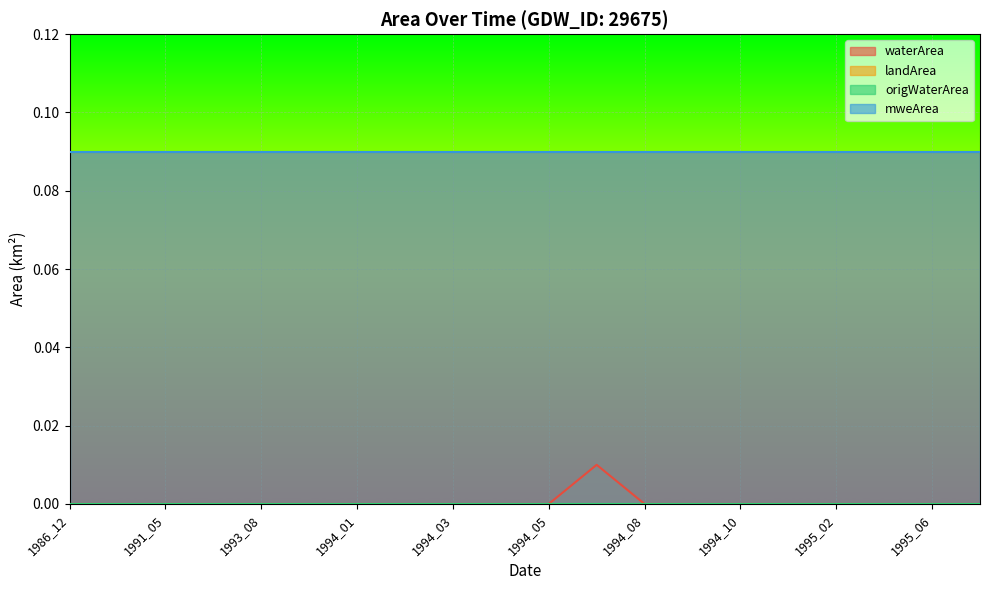

Reading left to right, transcribe all the data shown in this chart.

waterArea: 1986_12=0.0	1987_01=0.0	1991_05=0.0	1993_04=0.0	1993_08=0.0	1993_09=0.0	1994_01=0.0	1994_02=0.0	1994_03=0.0	1994_04=0.0	1994_05=0.0	1994_07=0.0	1994_08=0.0	1994_09=0.0	1994_10=0.0	1995_01=0.0	1995_02=0.0	1995_04=0.0	1995_06=0.0	1995_08=0.0
landArea: 1986_12=0.1	1987_01=0.1	1991_05=0.1	1993_04=0.1	1993_08=0.1	1993_09=0.1	1994_01=0.1	1994_02=0.1	1994_03=0.1	1994_04=0.1	1994_05=0.1	1994_07=0.1	1994_08=0.1	1994_09=0.1	1994_10=0.1	1995_01=0.1	1995_02=0.1	1995_04=0.1	1995_06=0.1	1995_08=0.1
origWaterArea: 1986_12=0.0	1987_01=0.0	1991_05=0.0	1993_04=0.0	1993_08=0.0	1993_09=0.0	1994_01=0.0	1994_02=0.0	1994_03=0.0	1994_04=0.0	1994_05=0.0	1994_07=0.0	1994_08=0.0	1994_09=0.0	1994_10=0.0	1995_01=0.0	1995_02=0.0	1995_04=0.0	1995_06=0.0	1995_08=0.0
mweArea: 1986_12=0.1	1987_01=0.1	1991_05=0.1	1993_04=0.1	1993_08=0.1	1993_09=0.1	1994_01=0.1	1994_02=0.1	1994_03=0.1	1994_04=0.1	1994_05=0.1	1994_07=0.1	1994_08=0.1	1994_09=0.1	1994_10=0.1	1995_01=0.1	1995_02=0.1	1995_04=0.1	1995_06=0.1	1995_08=0.1